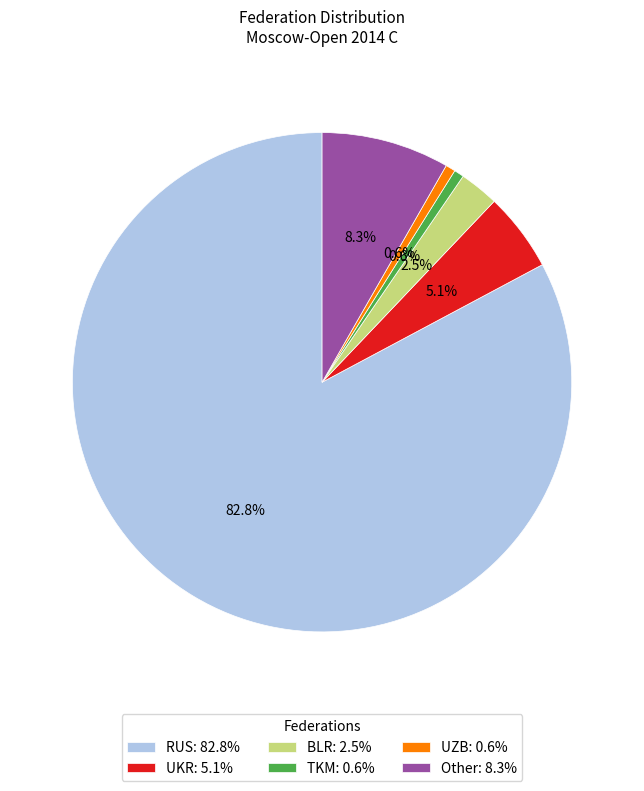

Is the sum of TKM and Other greater than half?

No